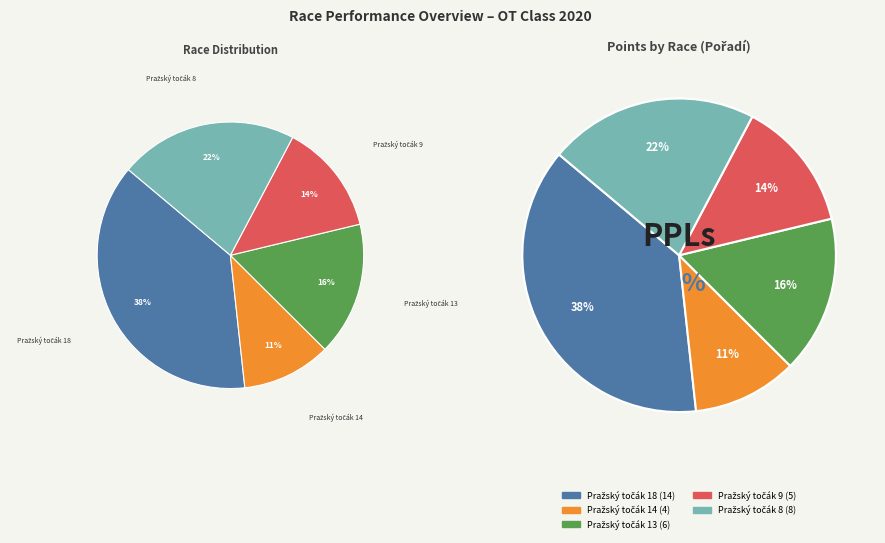

Is Pražský točák 18 the majority of the pie?

No